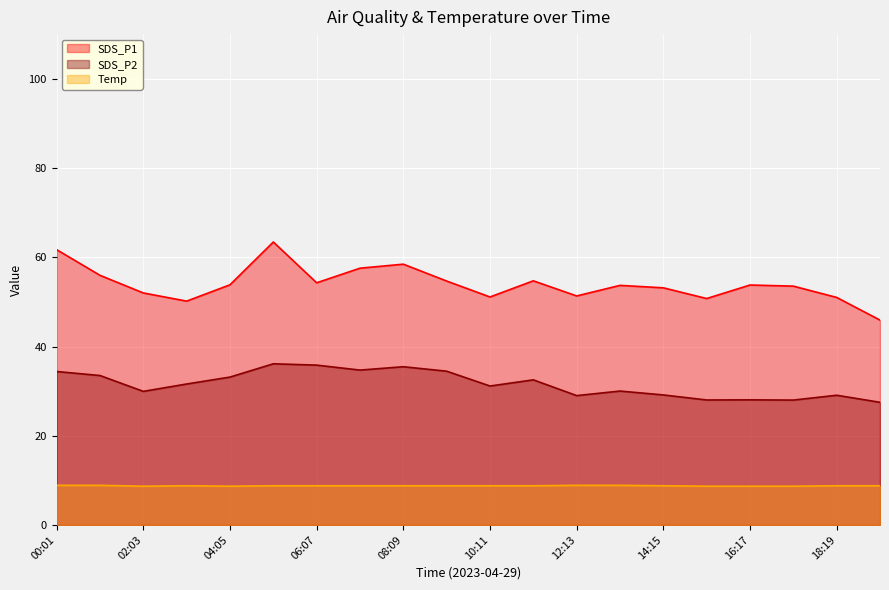

What position from the right is 19:20?

1